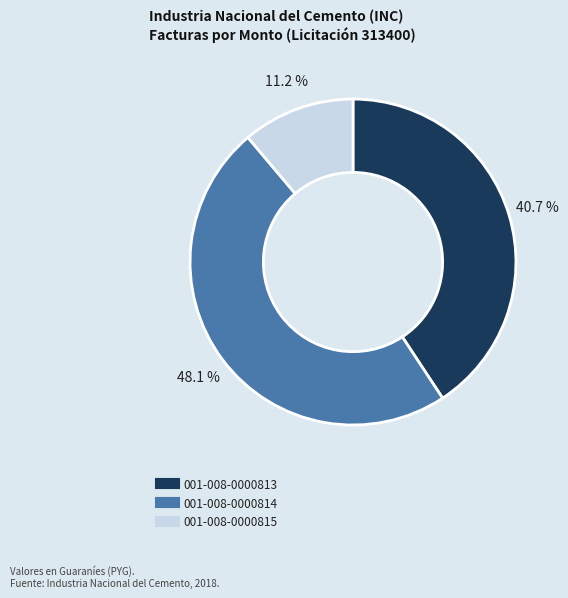

Combined, what portion of the pie is 001-008-0000813 and 001-008-0000815?

51.9%